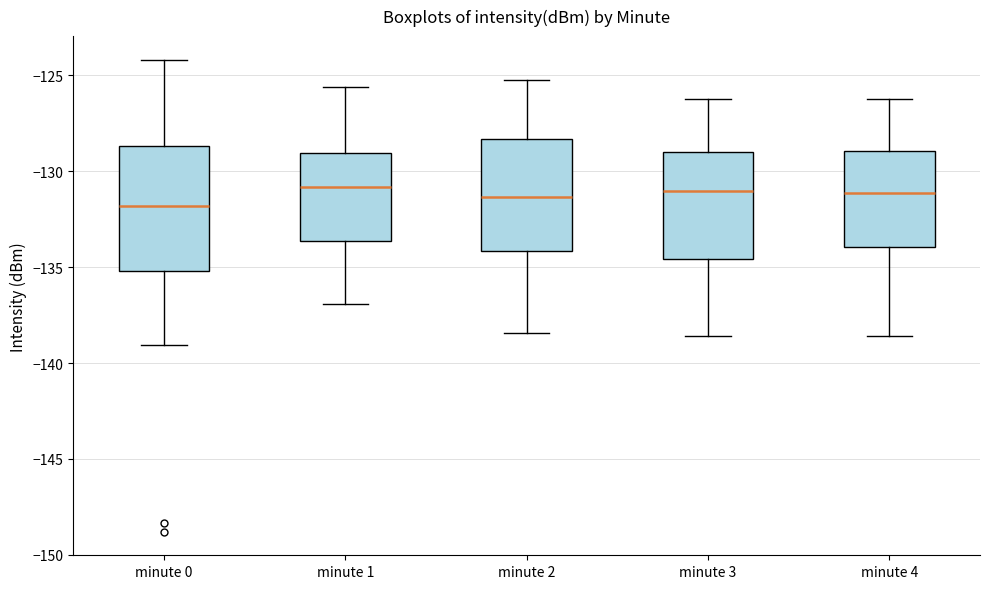

Which box is the tallest, from its lower edge to its upper edge?

minute 0